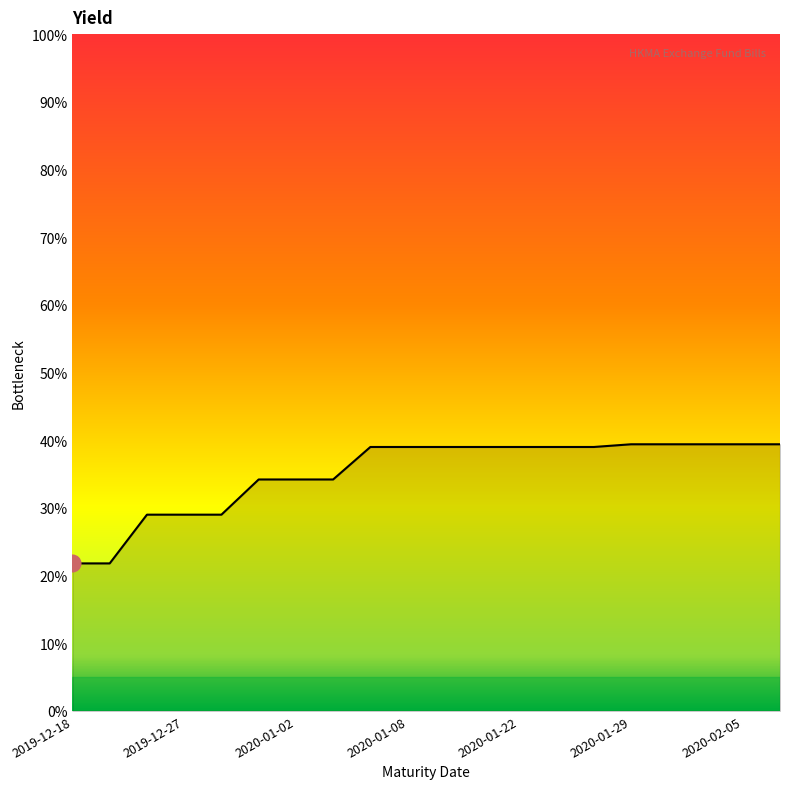

What is the difference between the maximum and minimum values?

17.6